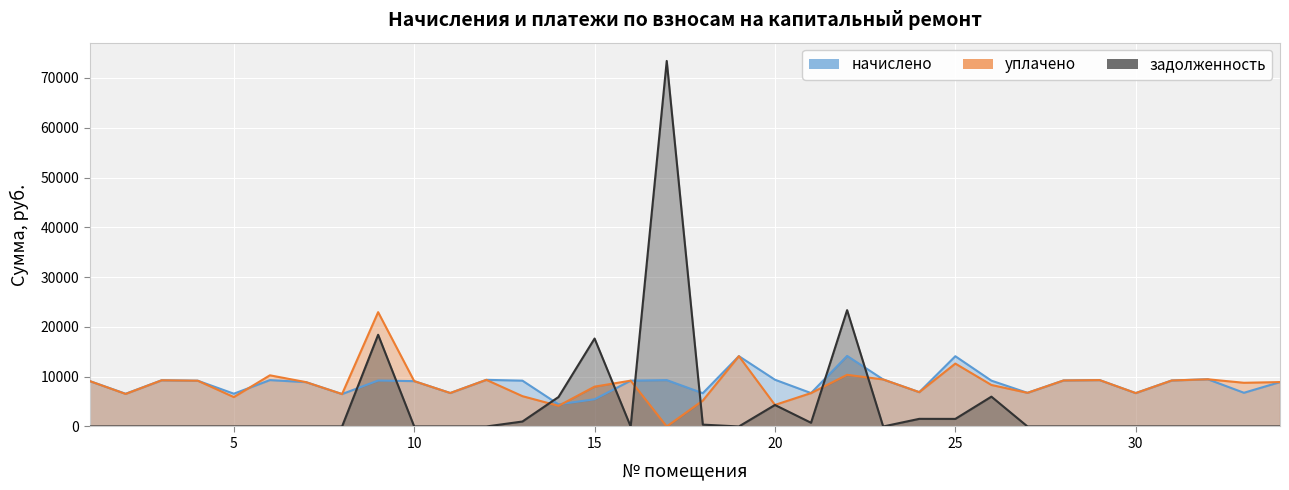

Which label corresponds to the largest value in the chart?

17